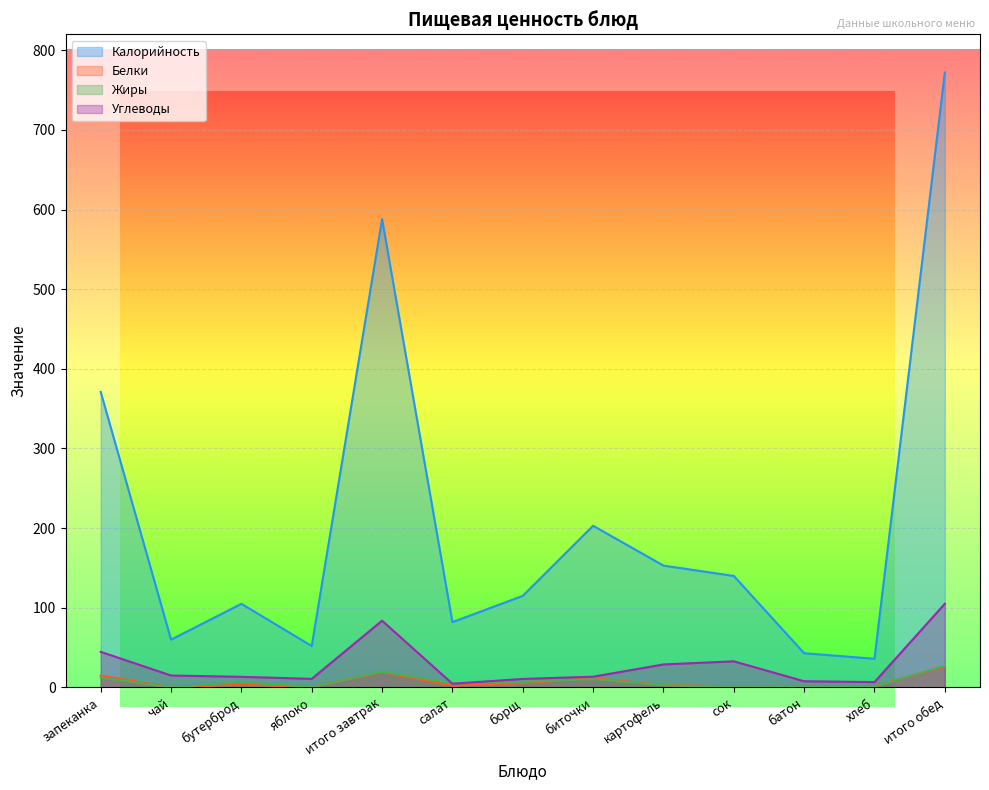

What is the difference between the maximum and second lowest values in the Углеводы series?

98.4